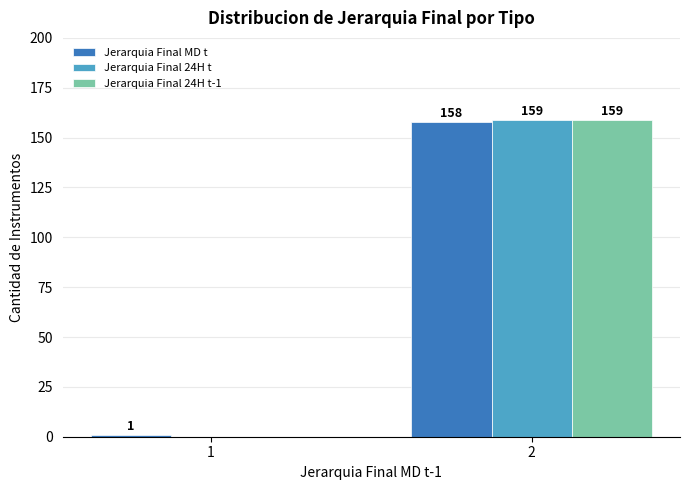

Count the Jerarquia Final 24H t values in the range 0 to 159.

2